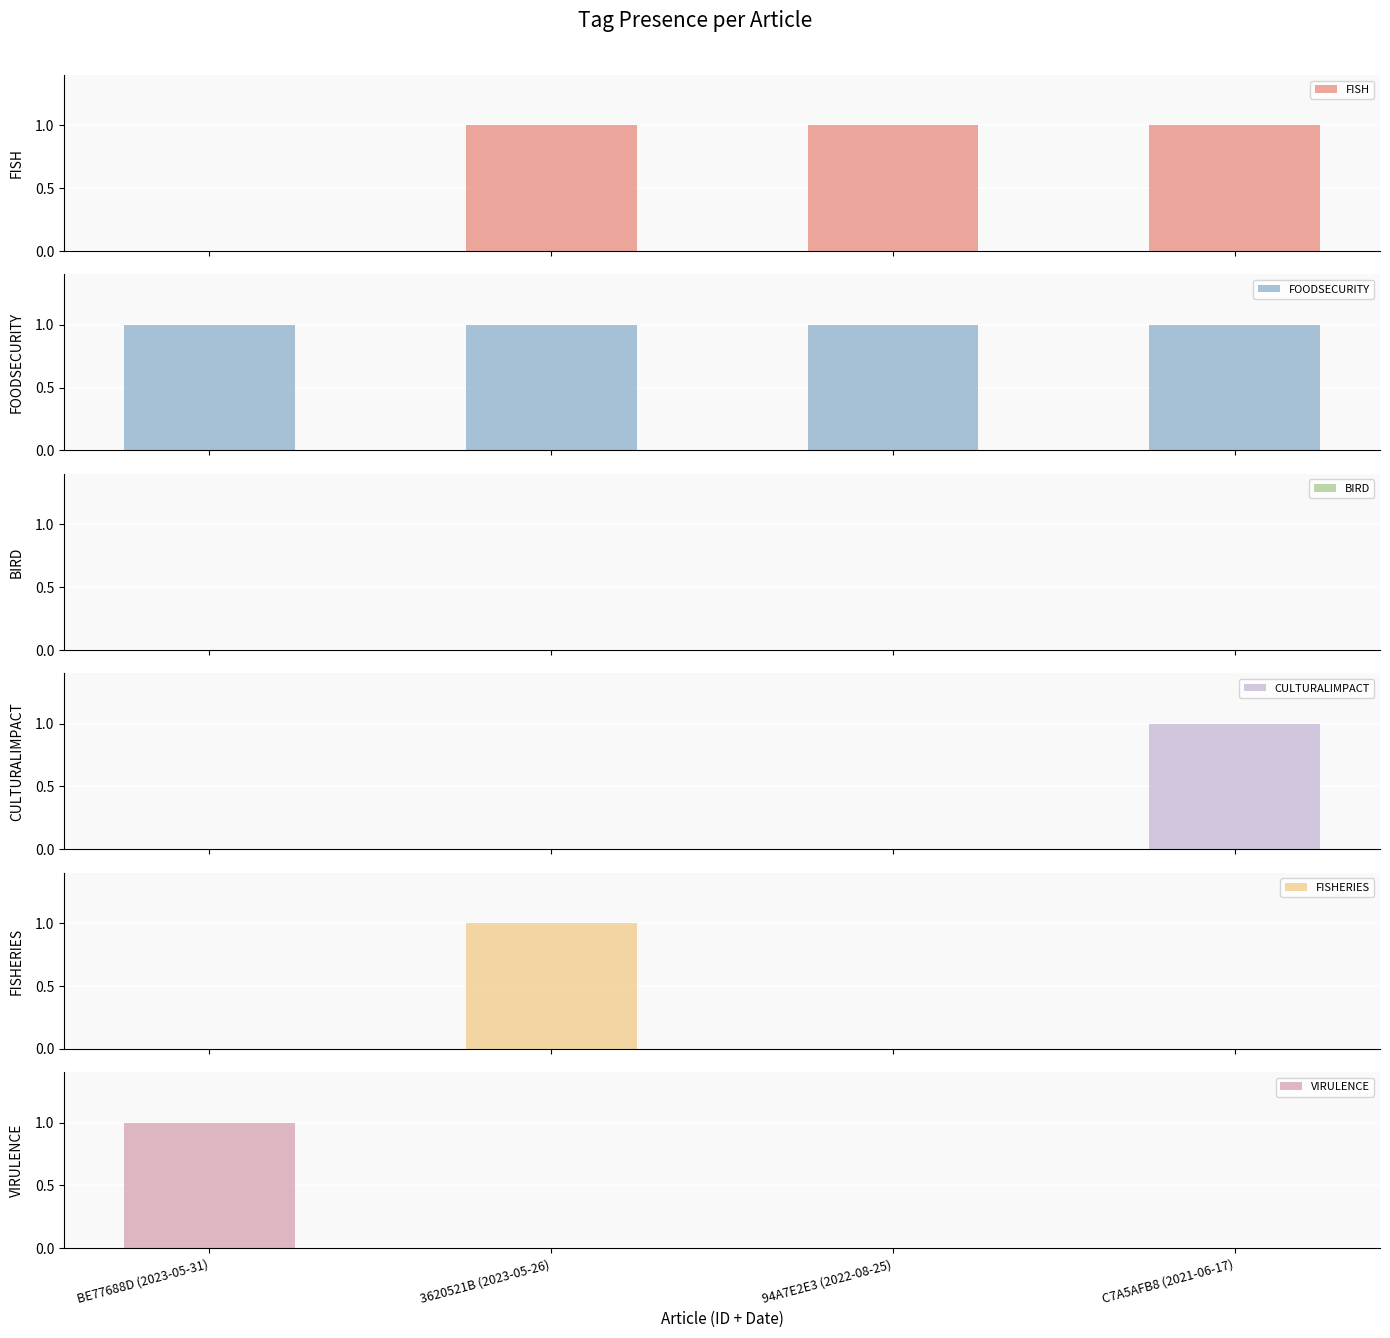

What is the sum of all VIRULENCE values?

1